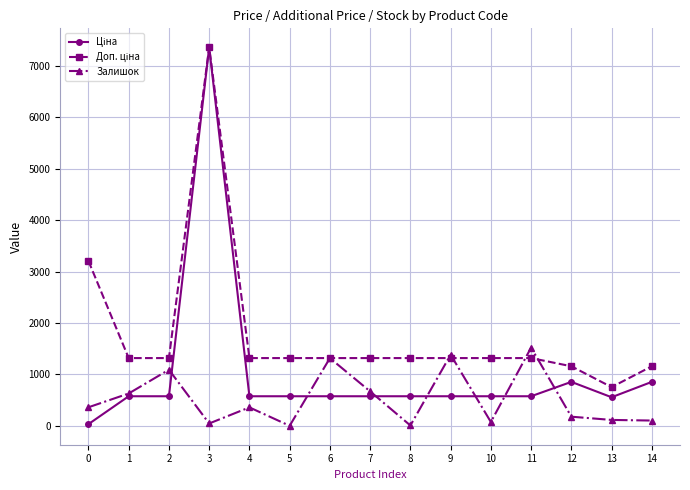

What is the total value across all series at 4?

2249.2